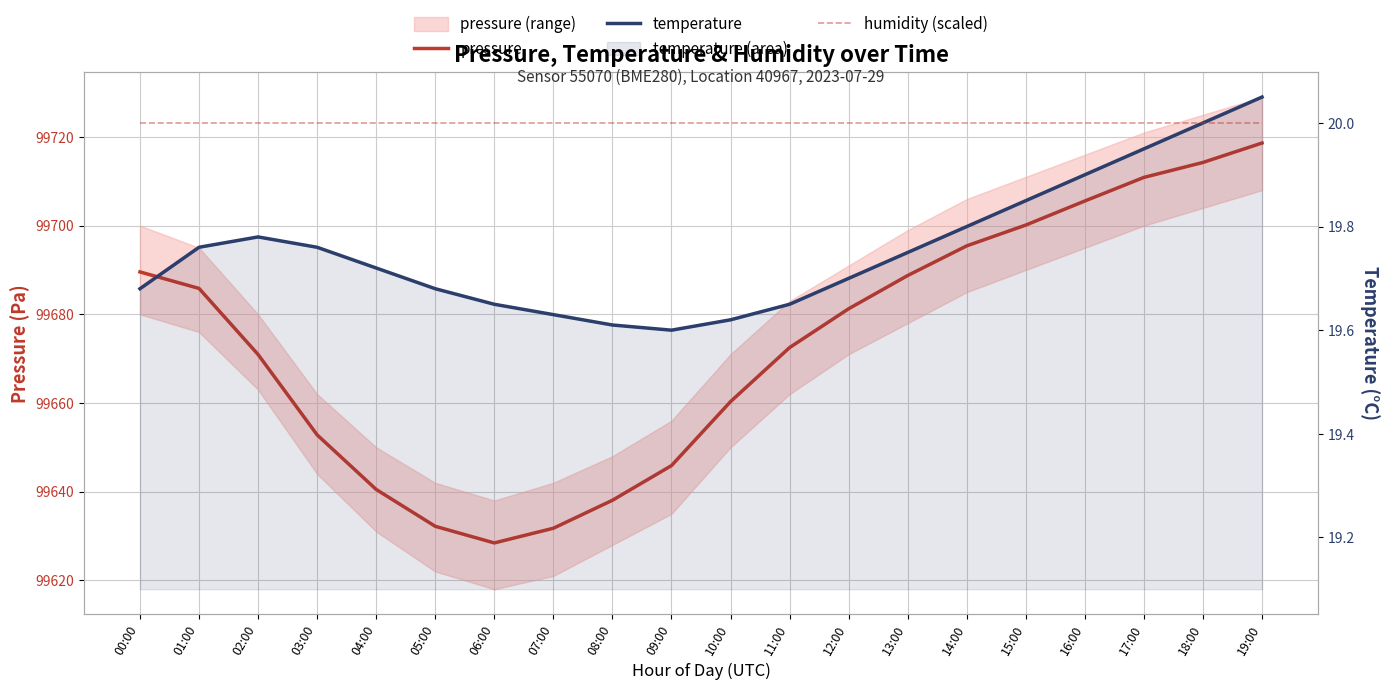

Which series has the largest total across all categories?

pressure